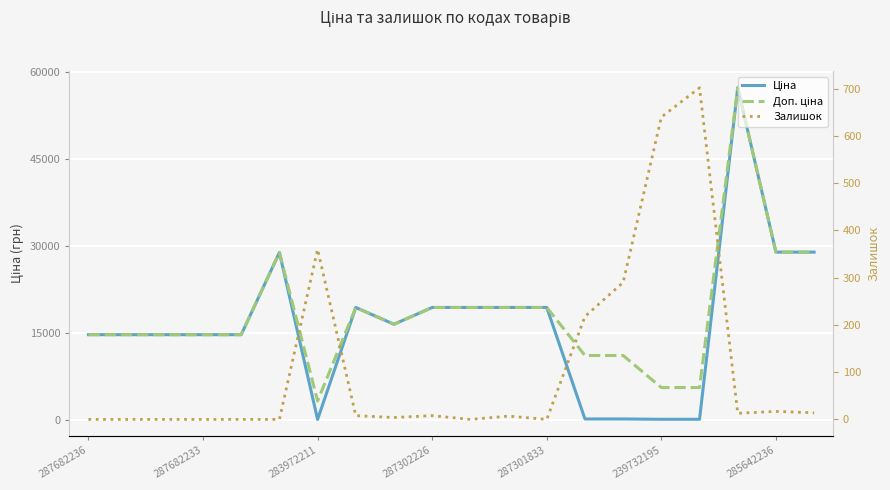

How many values in Залишок are above zero?

12